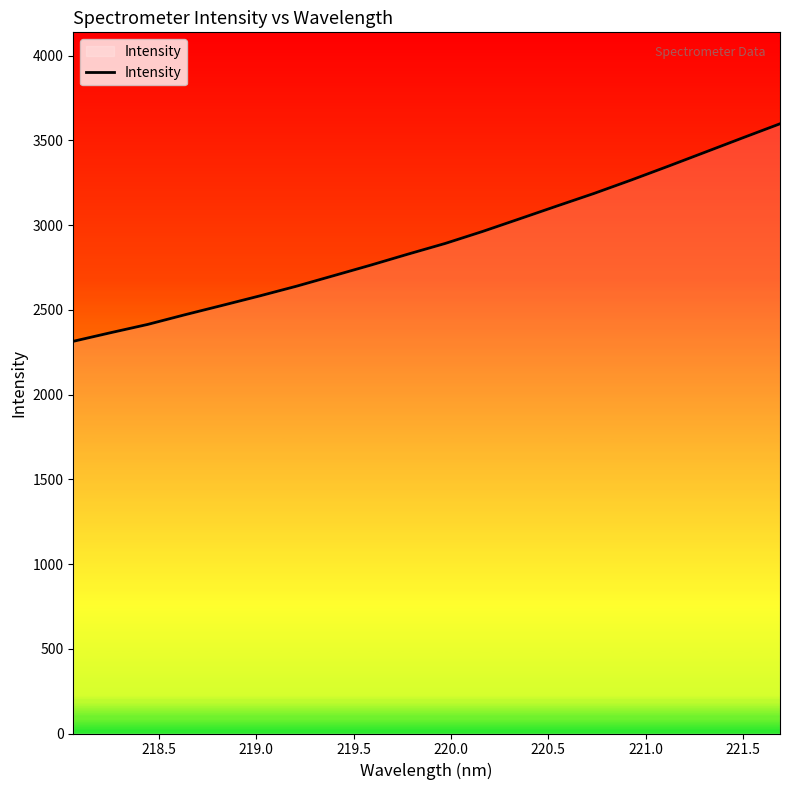

What is the difference between the maximum and minimum values?

1283.4